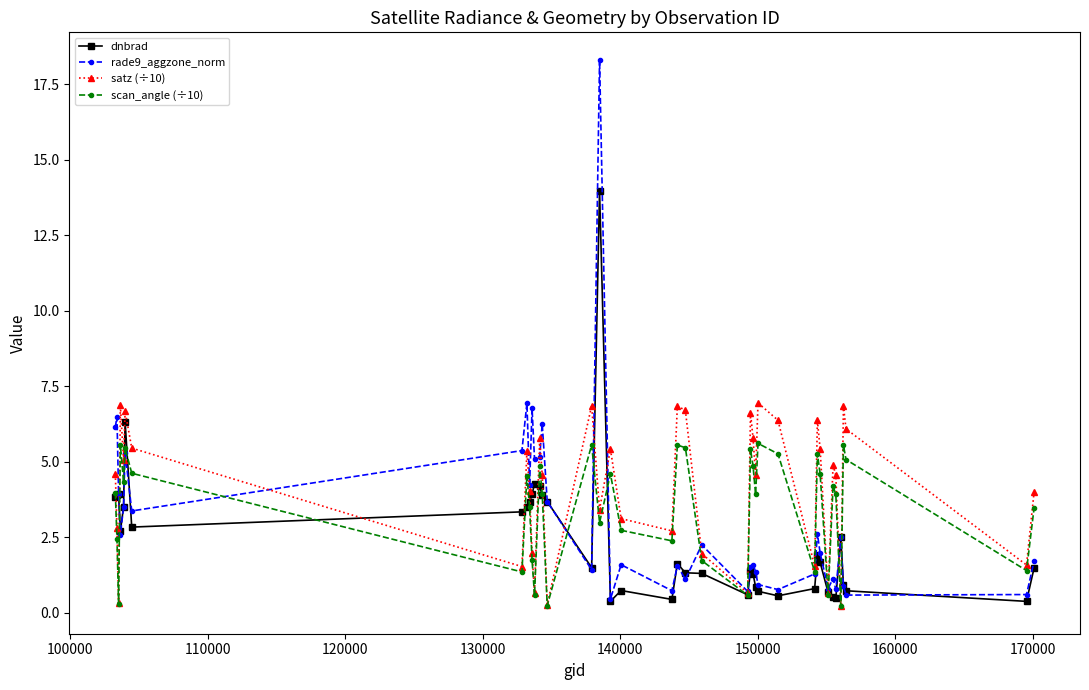

How many data points does each series have?

40